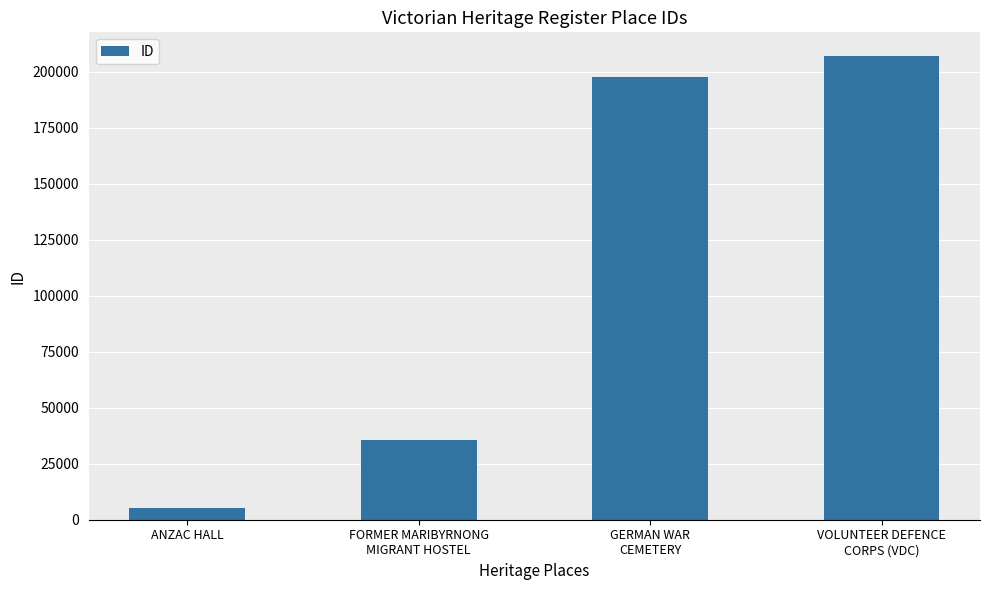

Reading left to right, what are all the values shown in this chart?

ANZAC HALL=5437	FORMER MARIBYRNONG
MIGRANT HOSTEL=35583	GERMAN WAR
CEMETERY=197542	VOLUNTEER DEFENCE
CORPS (VDC)=207152